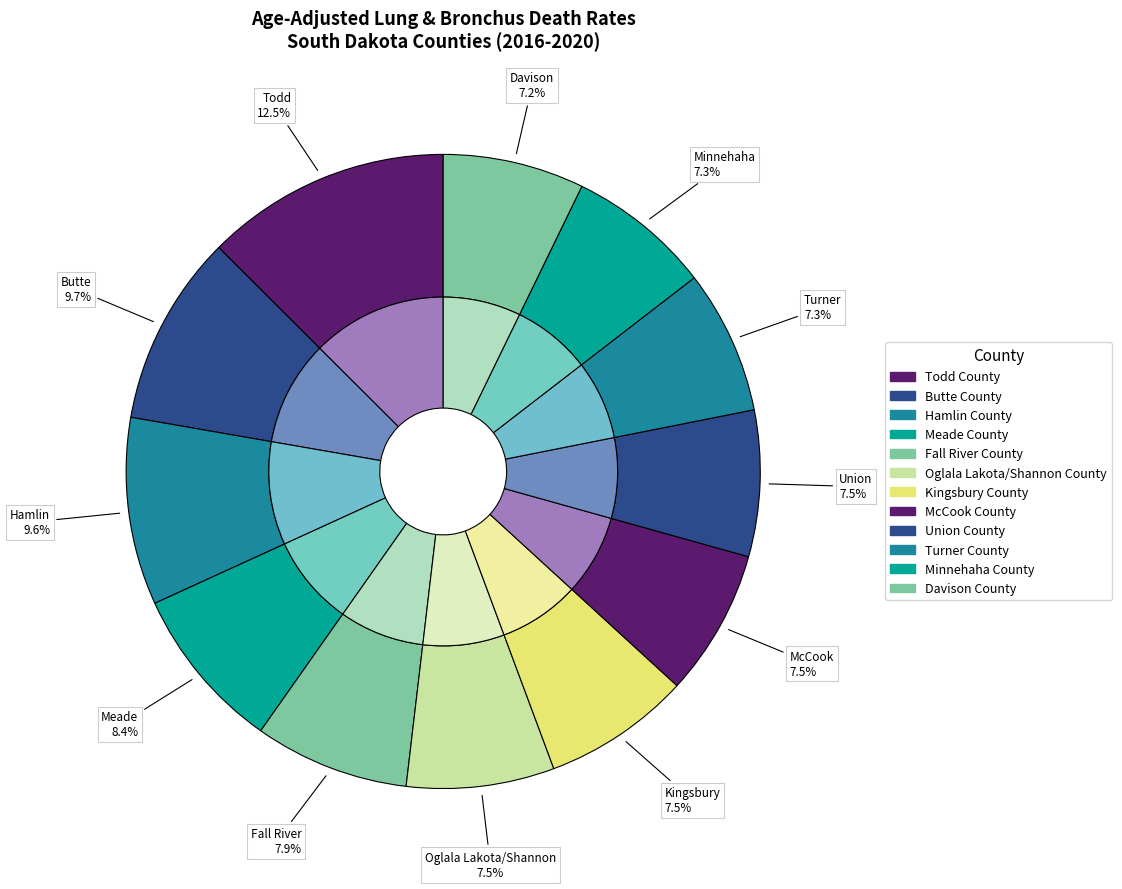

Which category has the biggest portion of the pie?

Todd County